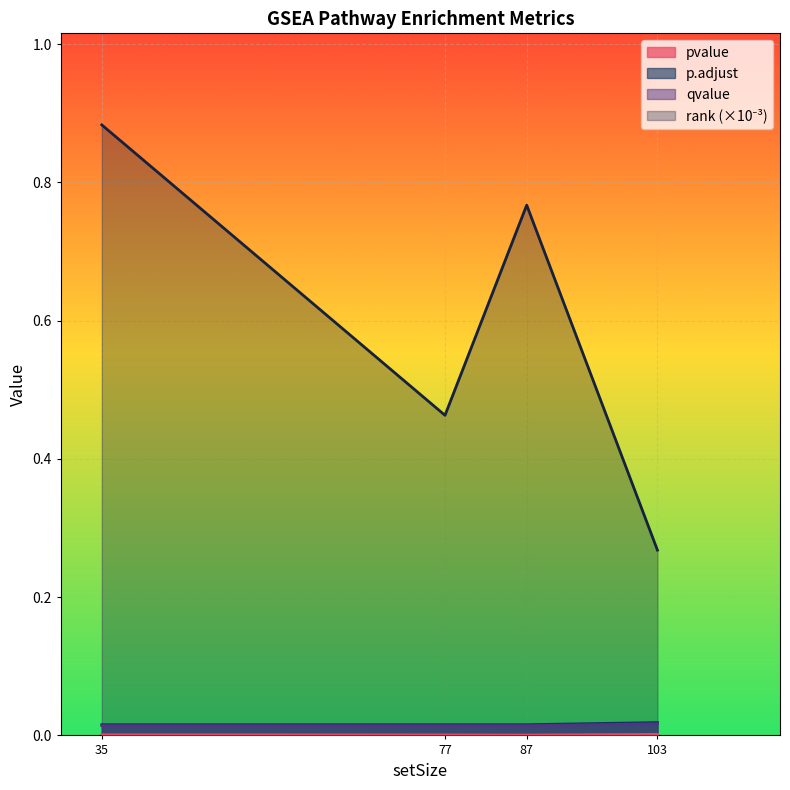

Which series has the largest total across all categories?

rank